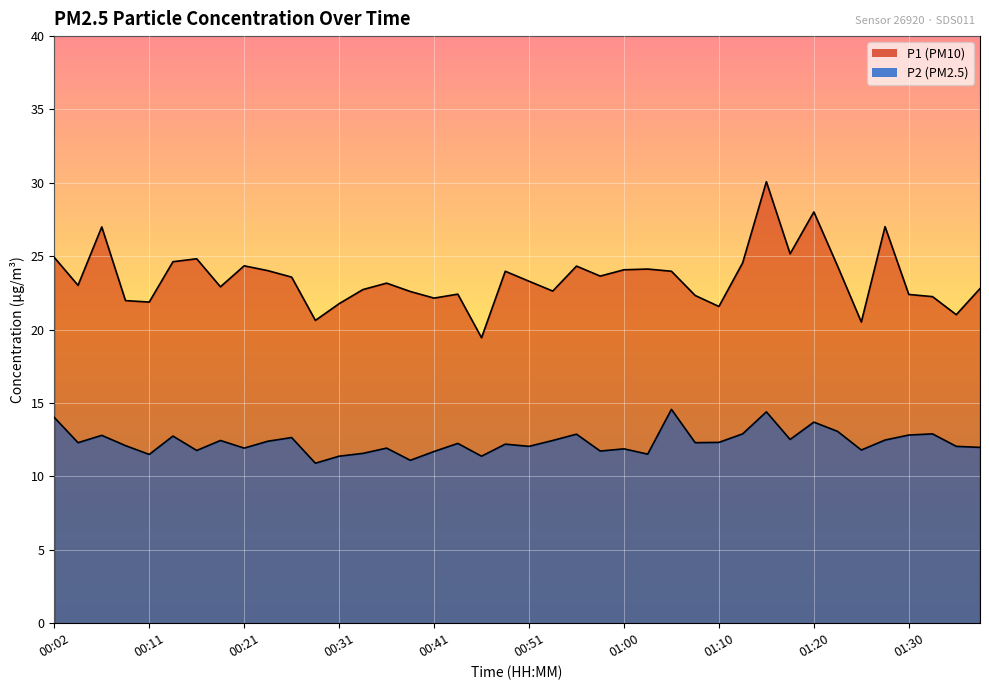

Between 00:36 and 01:20, which series saw the biggest shift?

P1